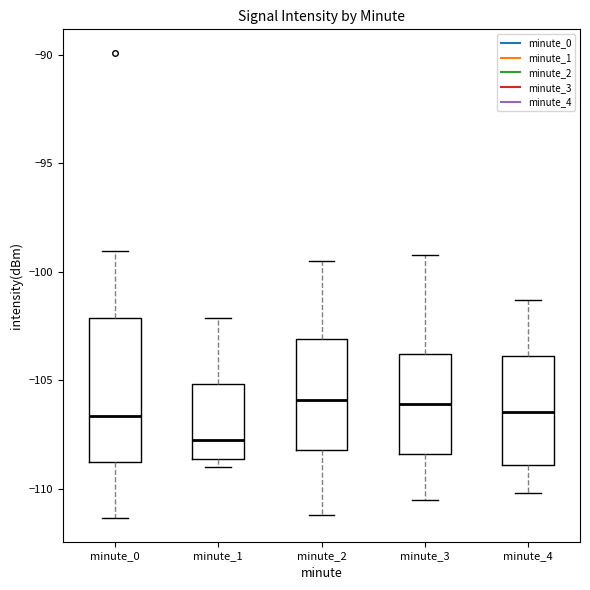

Where is the lower edge of the box for minute_4 on the y-axis? The values are not printed on the chart, so give them approximately, as read against the axis.

-109.0